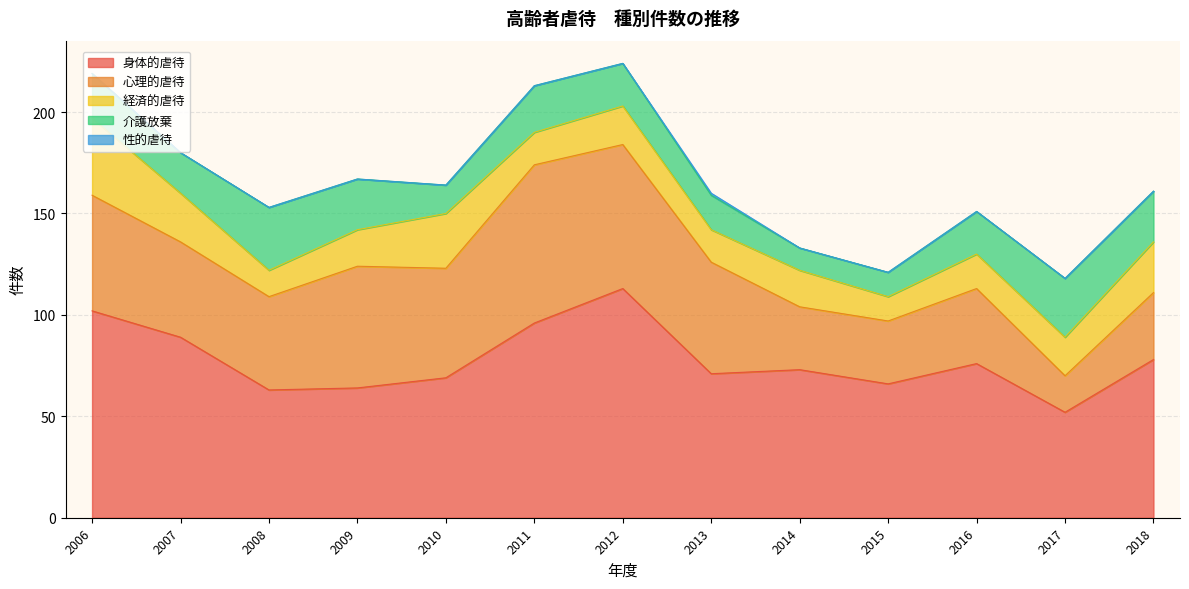

True or false: 心理的虐待 has more than 1 points higher than both neighbors.

True